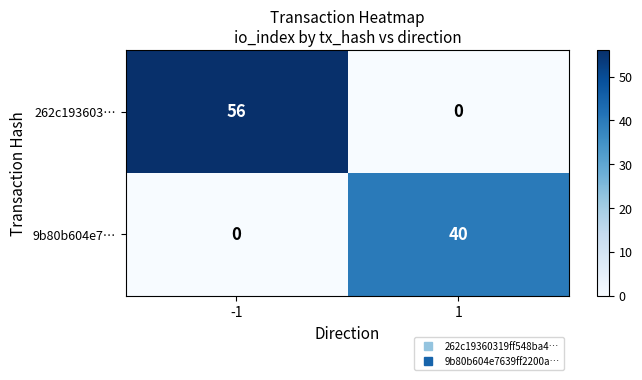

True or false: 262c193603… has a value of 0 at 1.

True